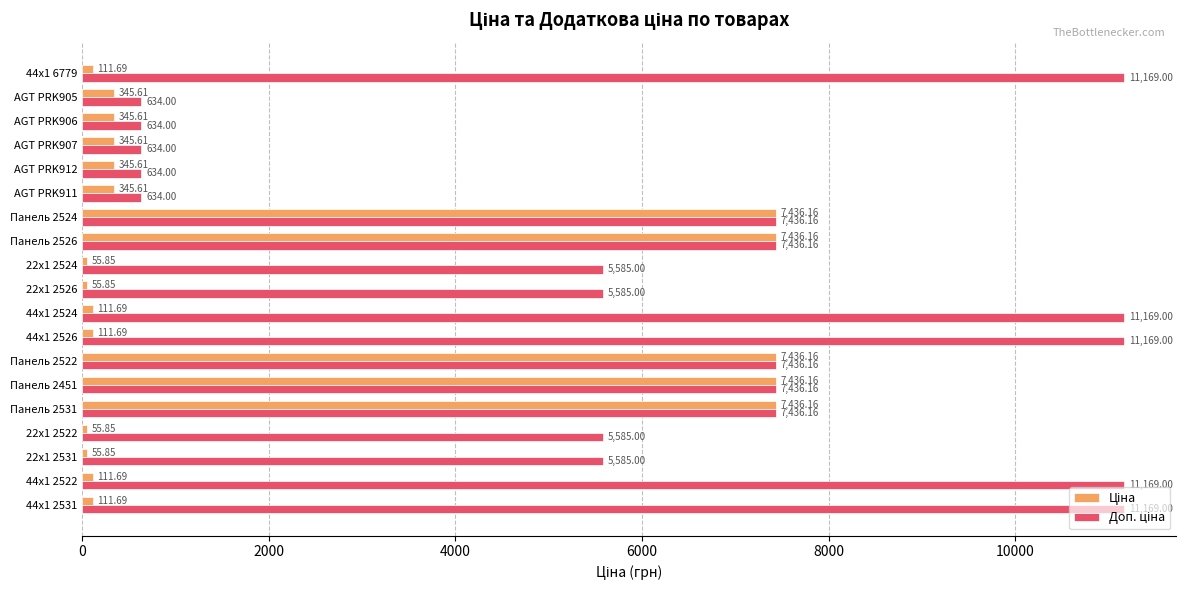

What is the total value across all series at 44x1 2524?

11280.7